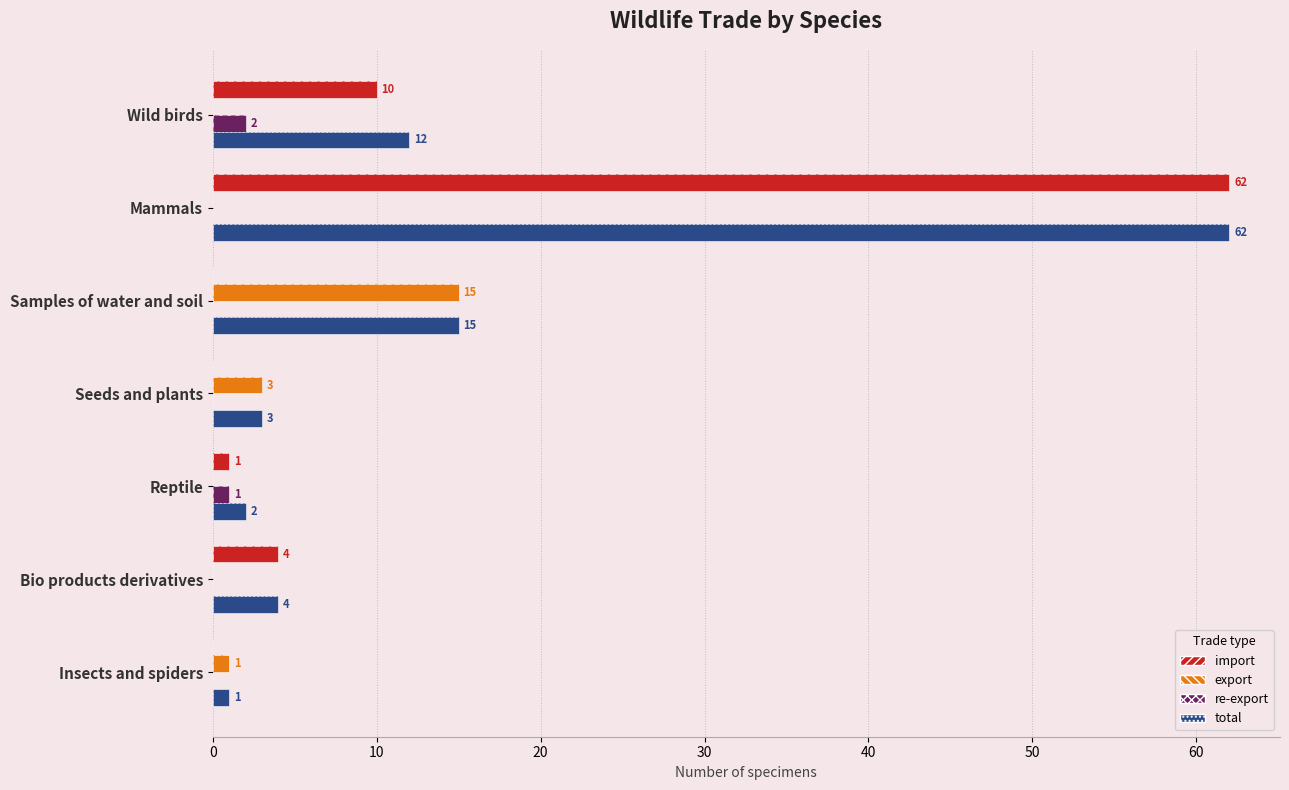

Is it true that total equals 5 at Seeds and plants?

False